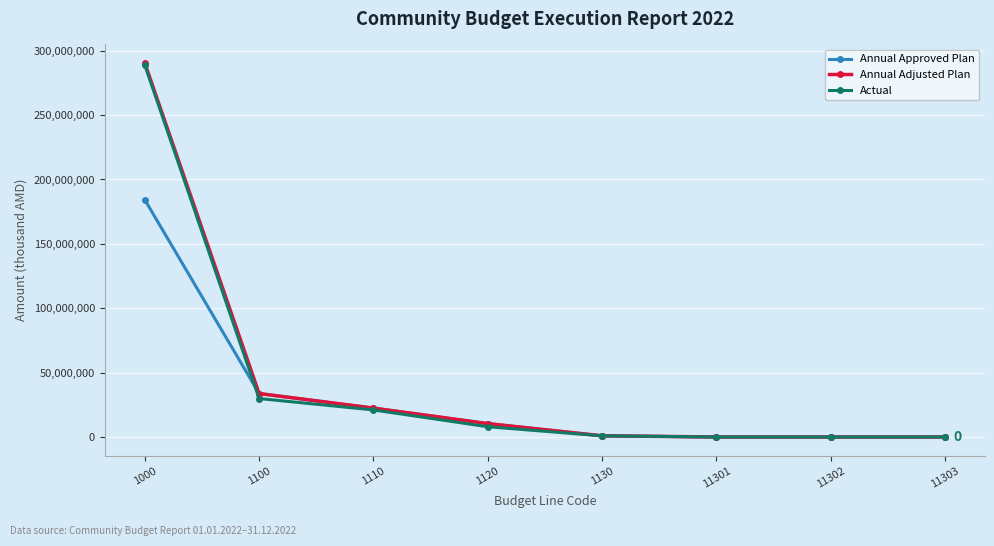

The value of Annual Approved Plan at 11301 is -70570035. True or false?

False